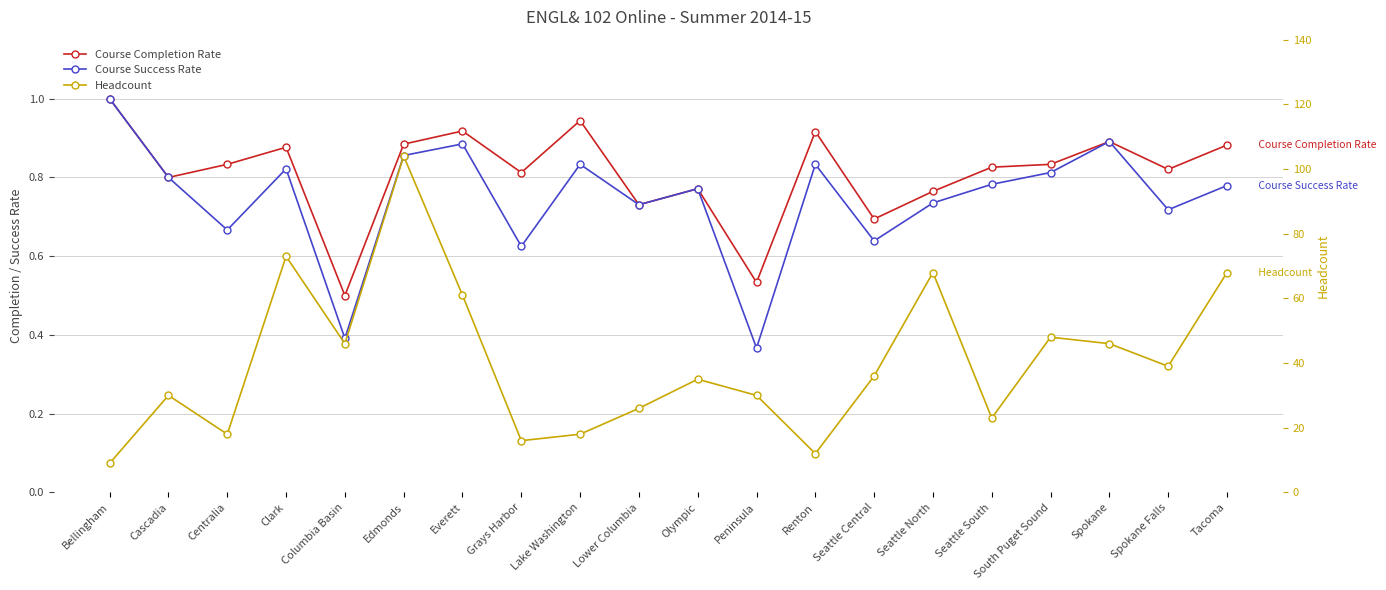

The value of Course Success Rate at Renton is 1.2. True or false?

False